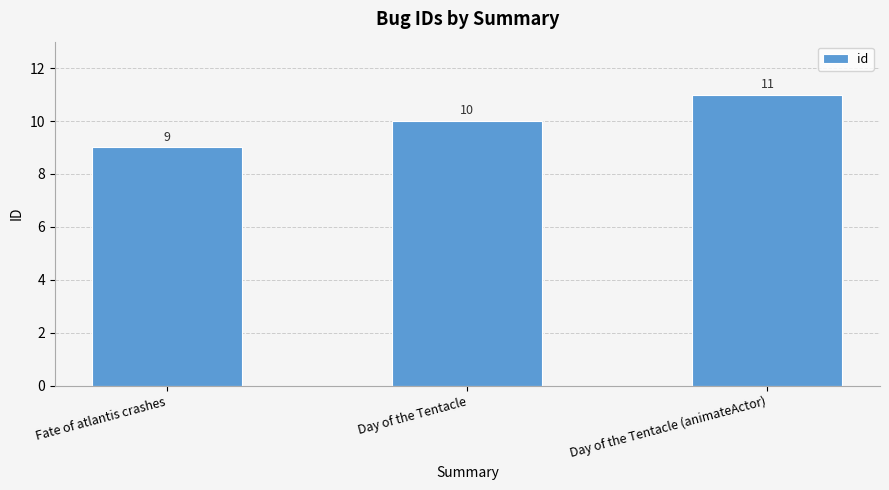

Between Day of the Tentacle and Day of the Tentacle (animateActor), which is larger?

Day of the Tentacle (animateActor)